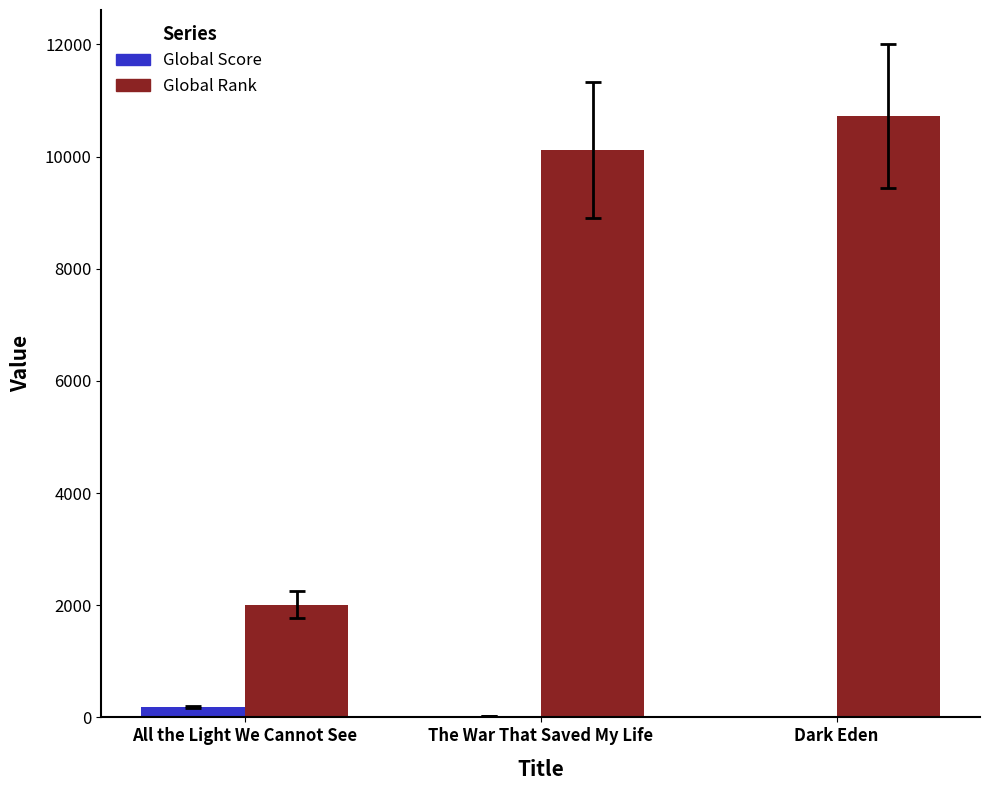

Are the bars grouped side by side (vs. stacked)?

Yes